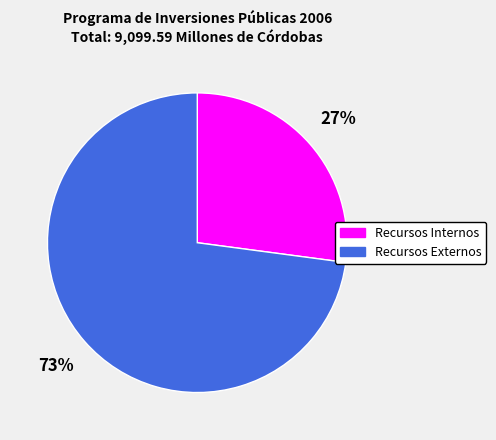

The Recursos Externos slice represents 73% of the pie. True or false?

True